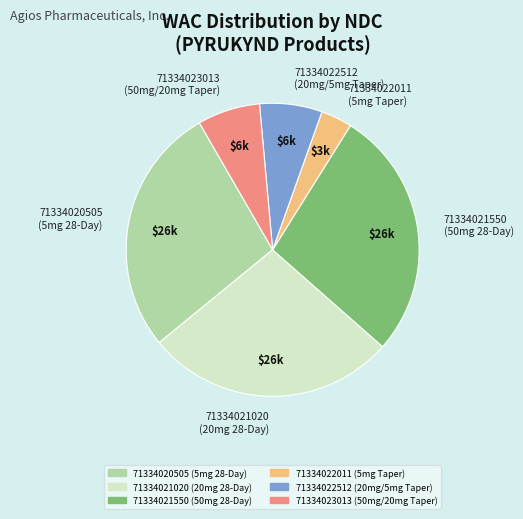

Approximately how many times larger is the value at 71334021020 (20mg 28-Day) compared to 71334020505 (5mg 28-Day)?

1.0